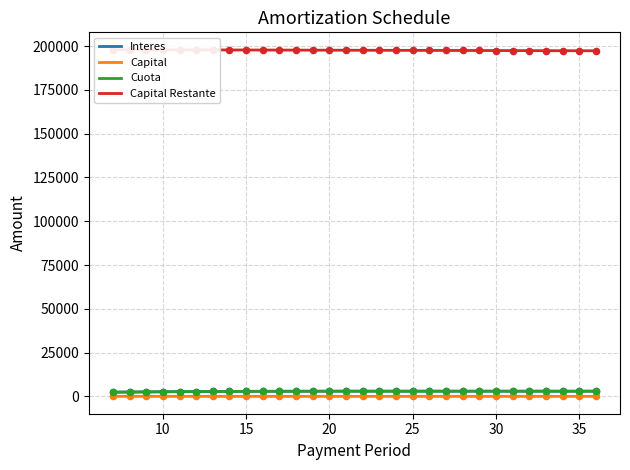

At how many categories does at least one series exceed 107937?

30